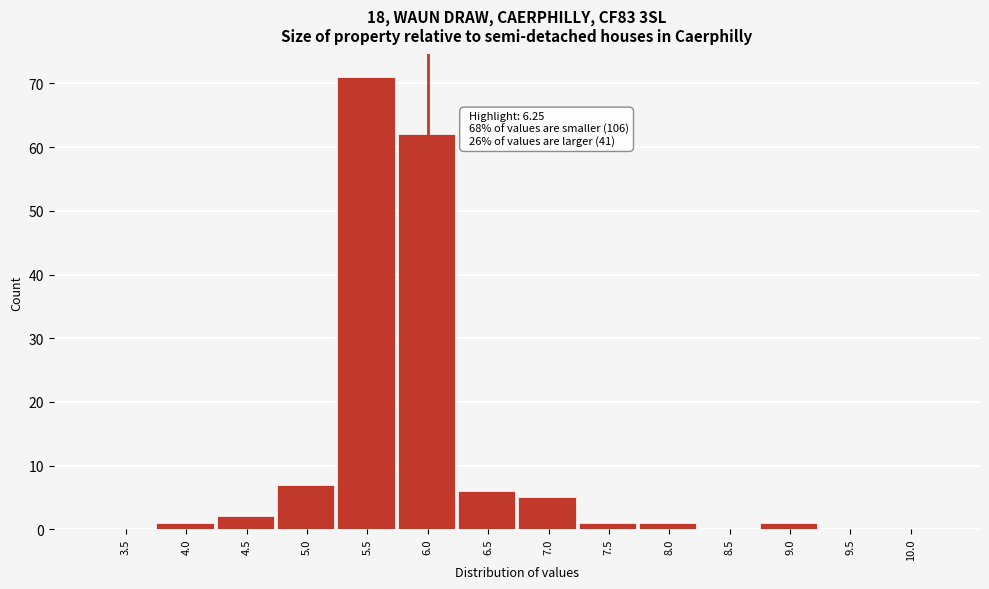

Reading left to right, extract all data points from this chart.

3.5=0	4.0=1	4.5=2	5.0=7	5.5=71	6.0=62	6.5=6	7.0=5	7.5=1	8.0=1	8.5=0	9.0=1	9.5=0	10.0=0